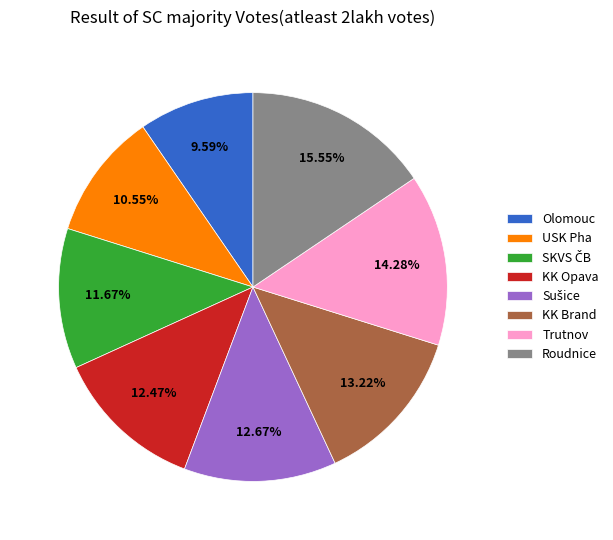

Approximately how many times larger is the value at Olomouc compared to KK Brand?

0.7